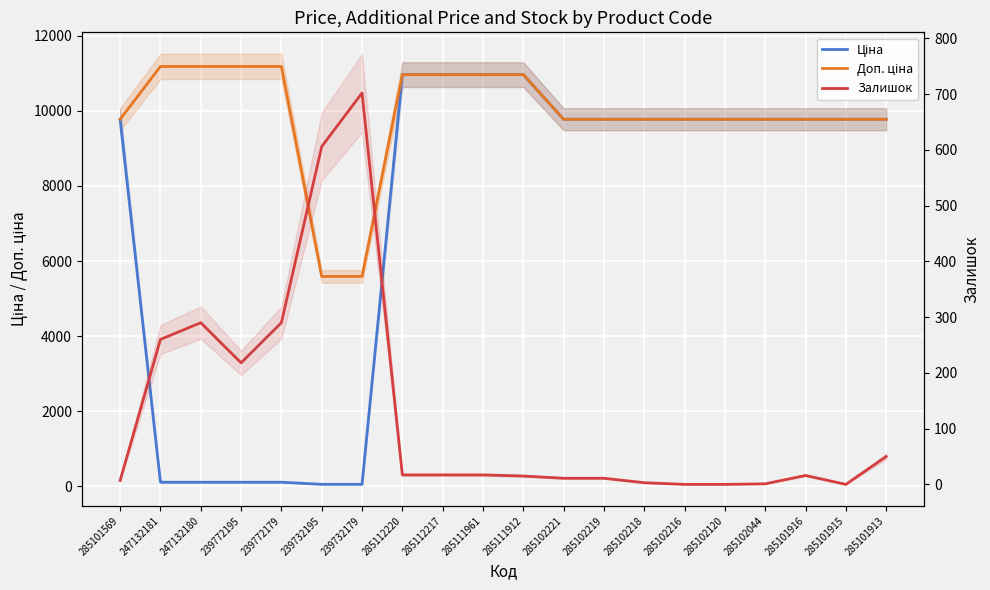

At 285111912, list the series in order from largest to smallest.

Ціна, Доп. ціна, Залишок